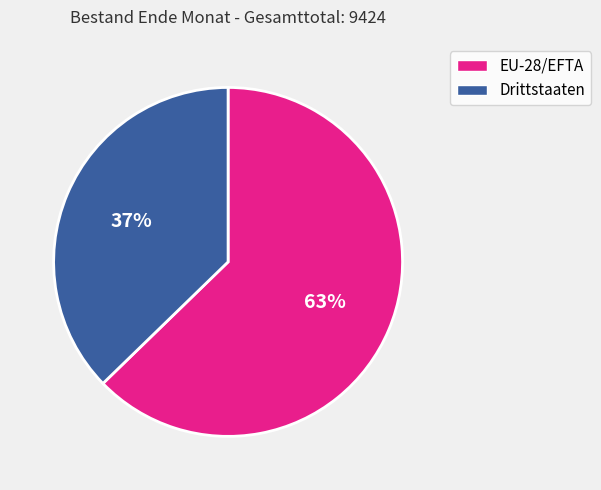

To the nearest percent, what is the average slice percentage?

50%